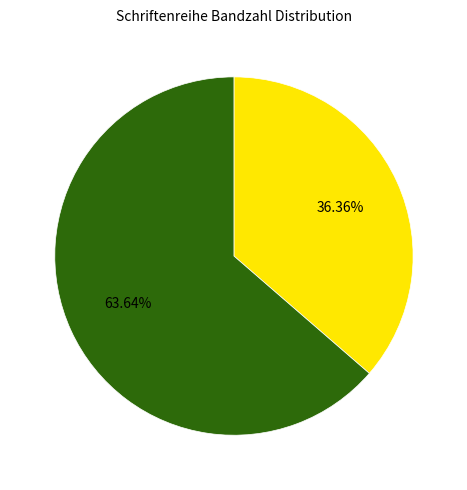

Does any single category account for the majority?

Yes